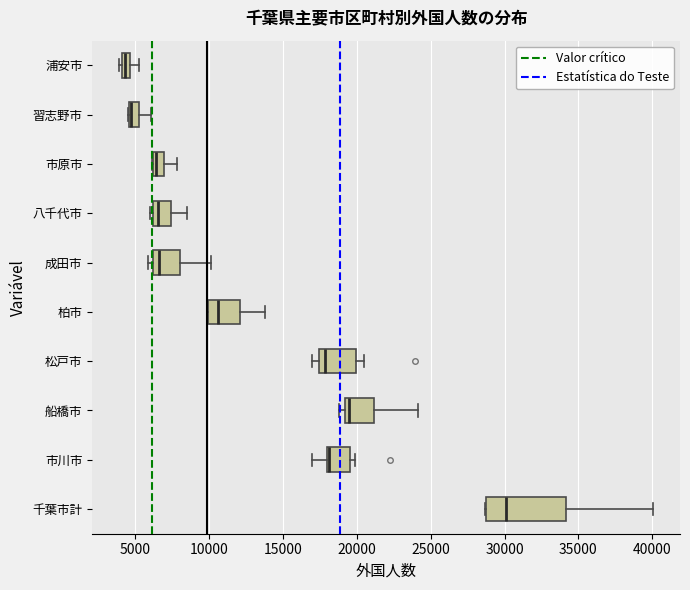

Where is the right edge of the box for 成田市 on the x-axis? The values are not printed on the chart, so give them approximately, as read against the axis.

8000